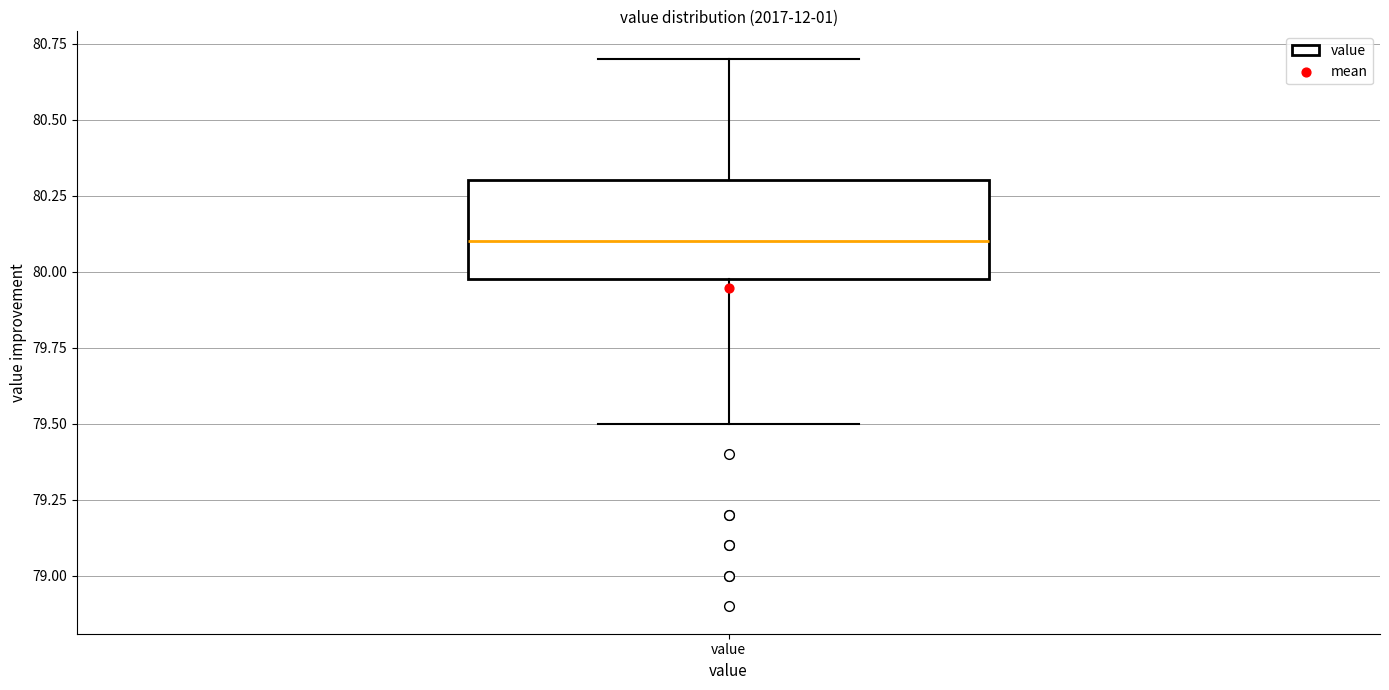

Transcribe this box plot: give where the median line is, the range the box spans, and where the two whiskers end, as read against the y-axis. The values are not printed on the chart, so give them approximately, as read against the axis.

median 80.1, box 80.0 to 80.3, whiskers 79.5 to 80.7